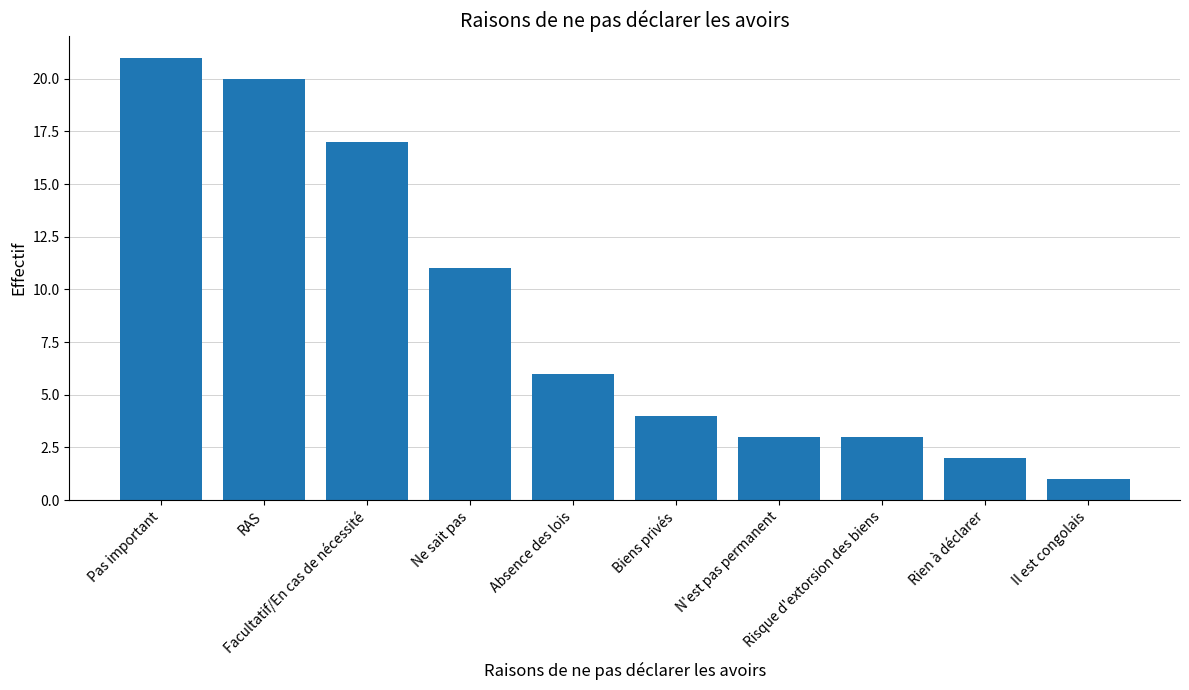

What is the label of the 10th bar from the right?

Pas important